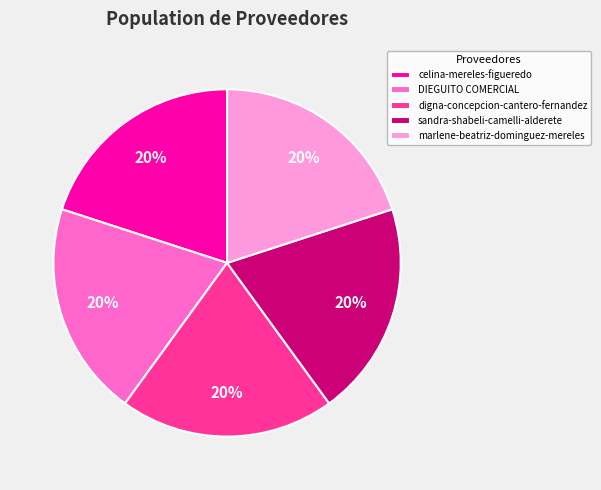

To the nearest percent, what portion does DIEGUITO COMERCIAL represent?

20%